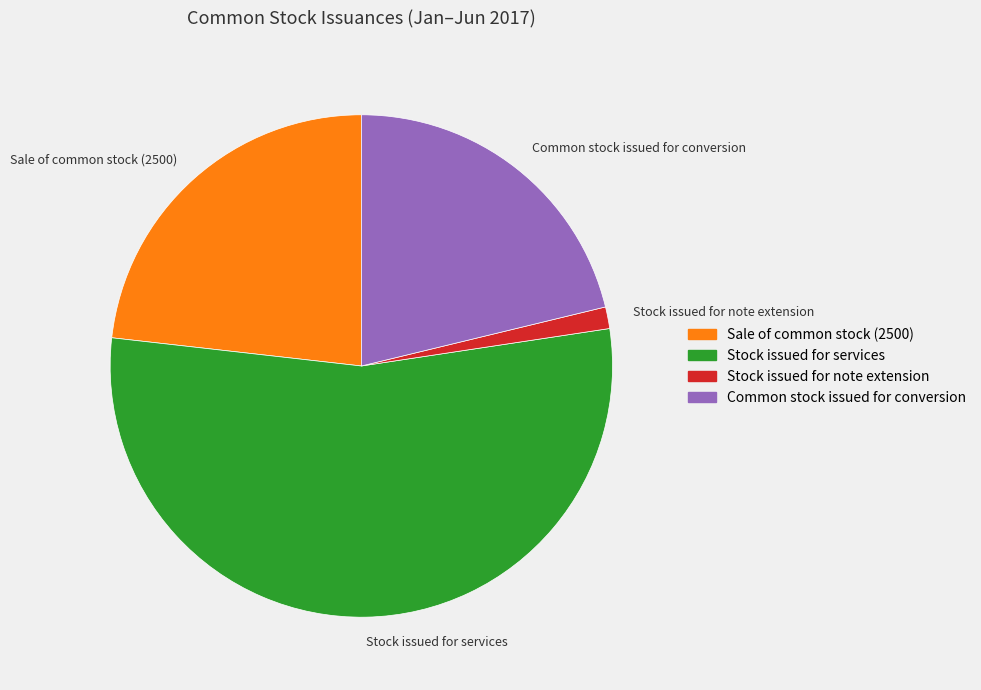

What is the largest slice in the pie chart?

Stock issued for services